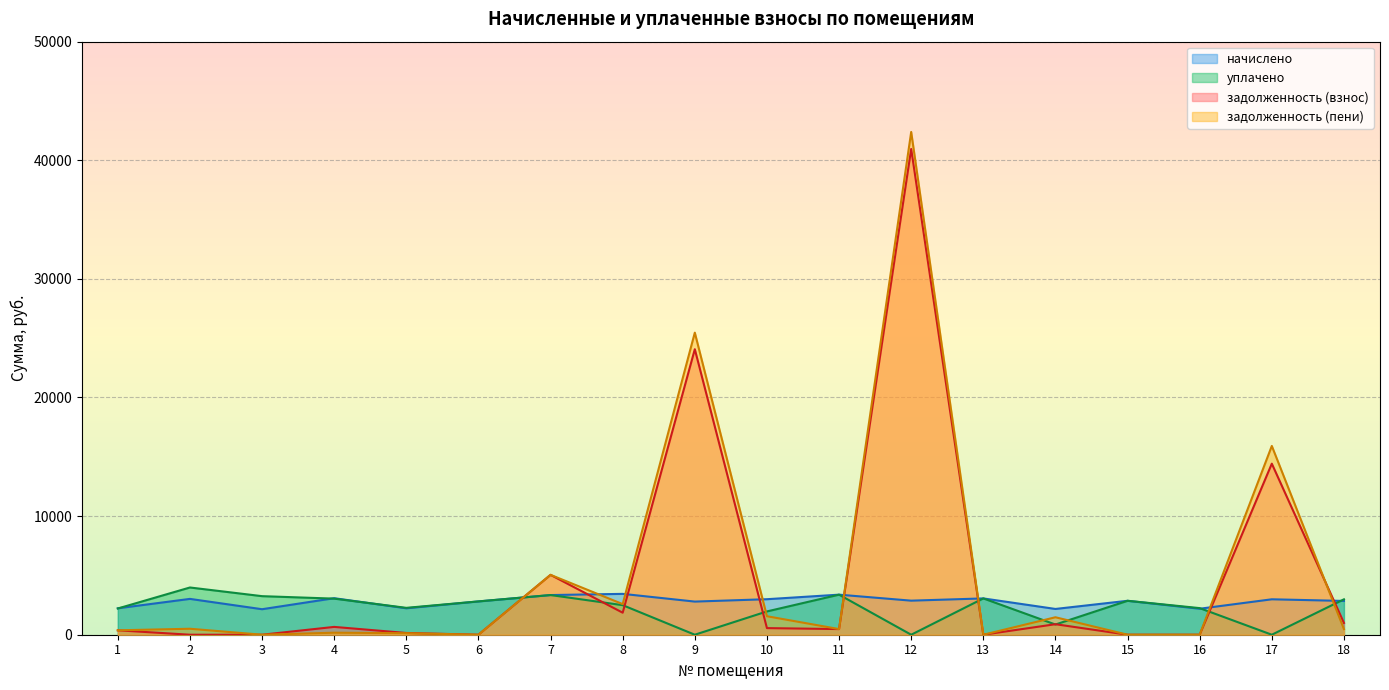

Reading left to right, extract all data points from this chart.

начислено: 1=2228.3	2=3020.6	3=2150.2	4=3080.2	5=2228.3	6=2808.6	7=3344.3	8=3444.7	9=2793.7	10=2994.6	11=3377.8	12=2871.8	13=3061.6	14=2172.5	15=2860.7	16=2191.1	17=2987.2	18=2849.5
уплачено: 1=2211.5	2=3982.1	3=3251.2	4=3043.0	5=2265.5	6=2808.6	7=3343.9	8=2492.4	9=0.0	10=1964.0	11=3377.8	12=0.0	13=3061.6	14=859.9	15=2860.7	16=2243.2	17=0.0	18=2985.4
задолженность (взнос): 1=371.4	2=0.0	3=0.0	4=659.3	5=147.4	6=0.0	7=5047.5	8=1855.9	9=24070.4	10=557.5	11=475.8	12=40951.6	13=0.0	14=886.2	15=0.0	16=0.0	17=14421.9	18=994.4
задолженность (пени): 1=371.4	2=503.4	3=0.0	4=170.7	5=128.8	6=0.0	7=5047.7	8=2581.3	9=25467.3	10=1558.2	11=475.8	12=42387.5	13=0.0	14=1472.5	15=0.0	16=0.0	17=15915.5	18=474.4